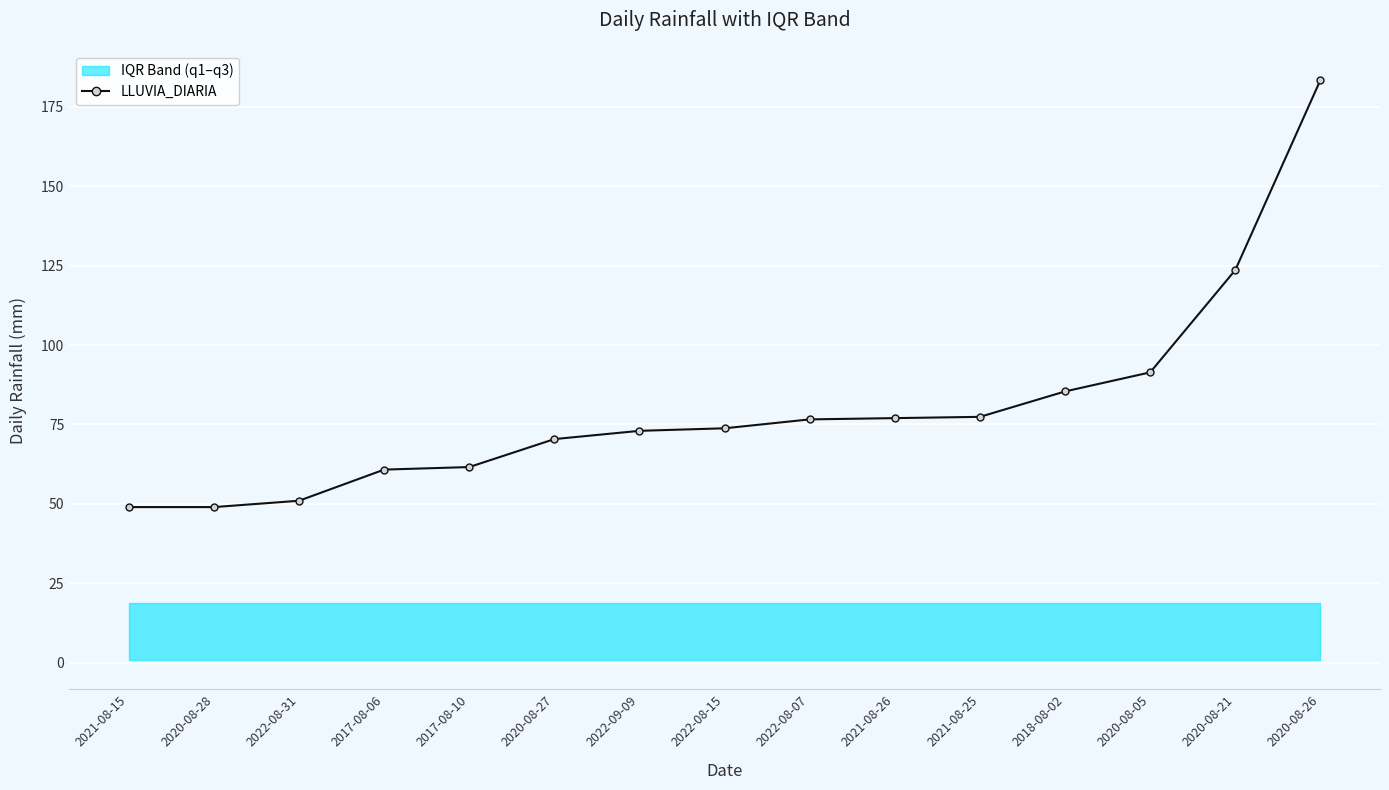

What position from the right is 2021-08-26?

6